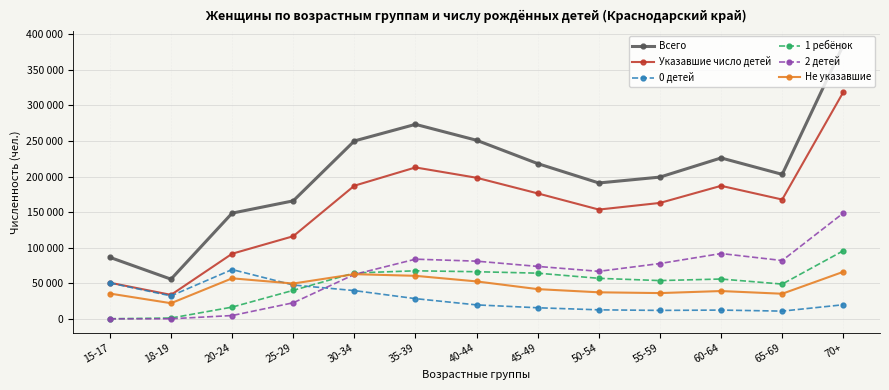

Reading right to left, list all the values displayed in this chart.

Всего: 384973	203124	226197	199299	191044	218248	251051	273406	250086	165903	148630	55851	86523
Указавшие число детей: 318773	167752	187031	162997	153657	176383	198355	212855	187189	116193	91589	33786	50896
0 детей: 19905	10964	12407	11966	12757	15669	19710	28482	39787	47662	69380	32352	50565
1 ребёнок: 95774	48952	56051	53871	57035	64295	66318	67612	64549	40141	16587	1218	264
2 детей: 148749	82036	91870	77853	66846	73774	81163	83943	62475	22679	4739	185	67
Не указавшие: 66200	35372	39166	36302	37387	41865	52696	60551	62897	49710	57041	22065	35627